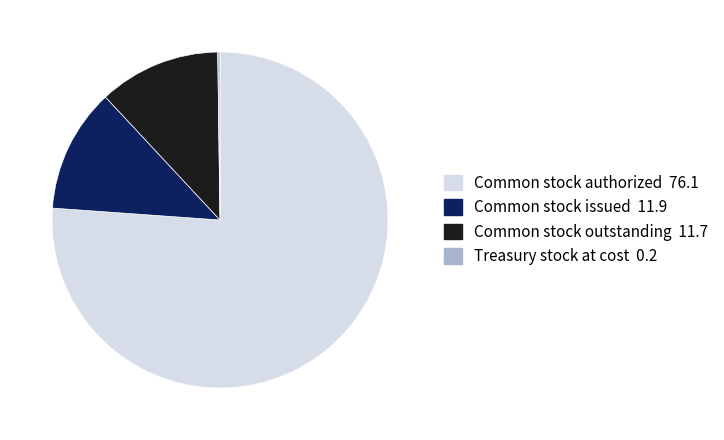

Is there a majority slice in this chart?

Yes